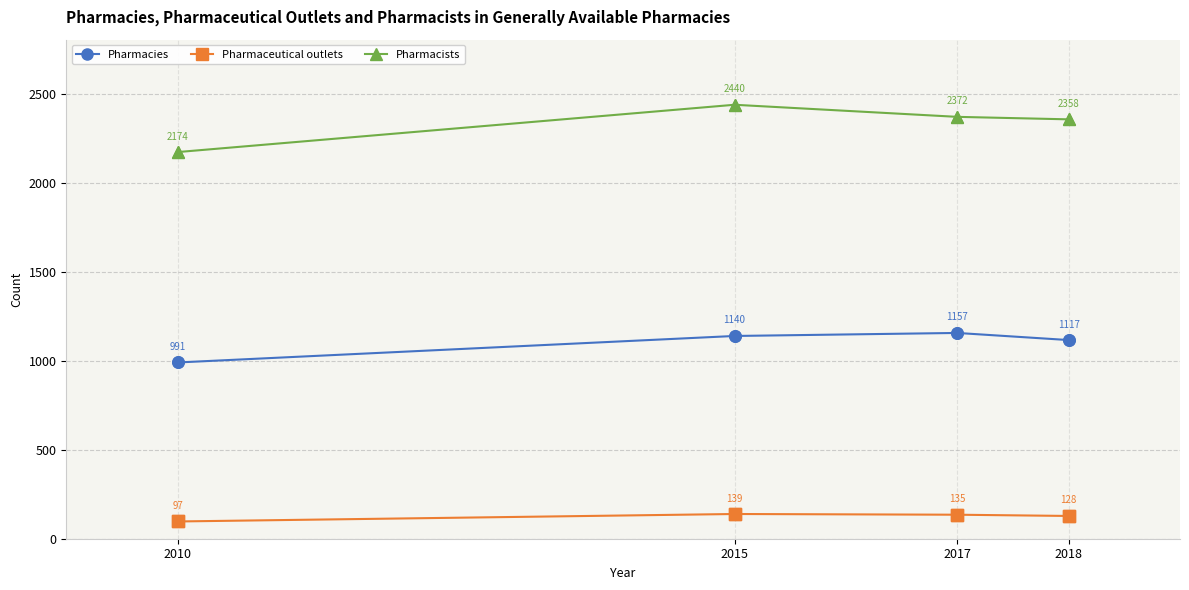

What are all the series names shown in the legend?

Pharmacies, Pharmaceutical outlets, Pharmacists